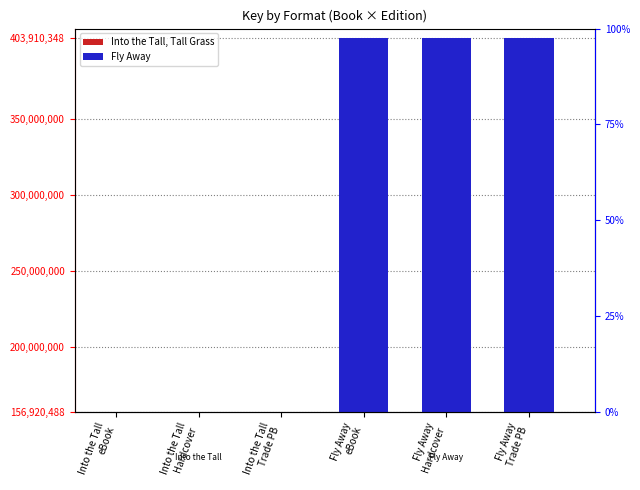

What value does the Into the Tall, Tall Grass series have at Into the Tall
Hardcover, to the nearest 100?

156920500